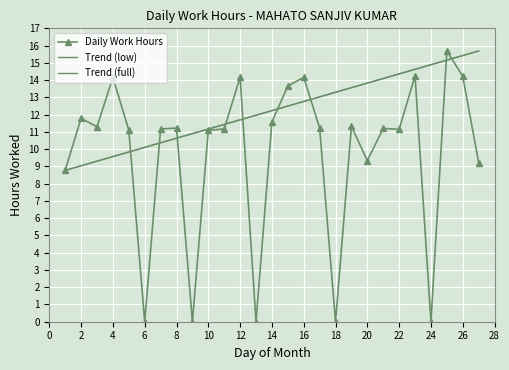

Where is the first local maximum?

2